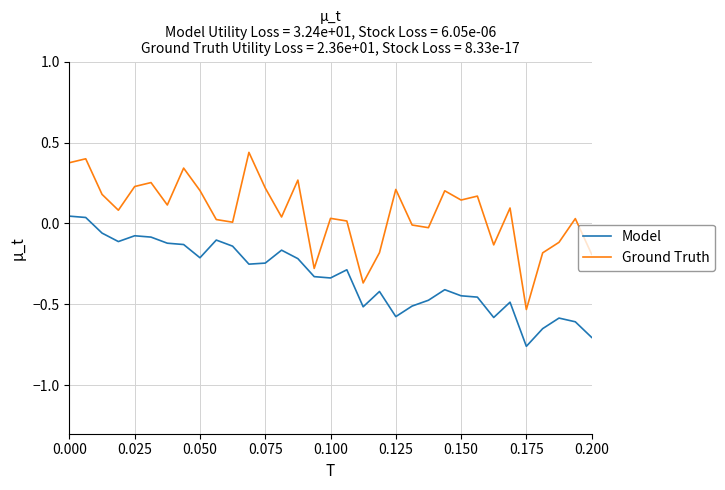

Which series has the largest total across all categories?

Ground Truth